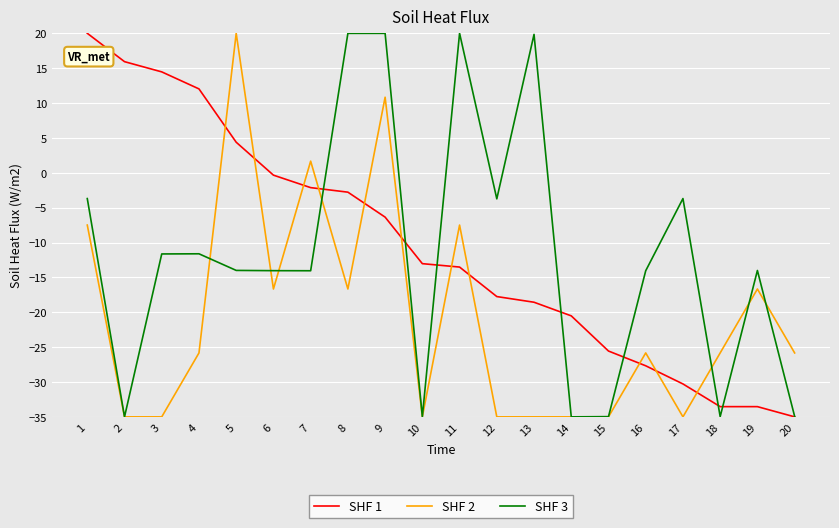

What is the spread (max minus min) of values at 10?

22.0